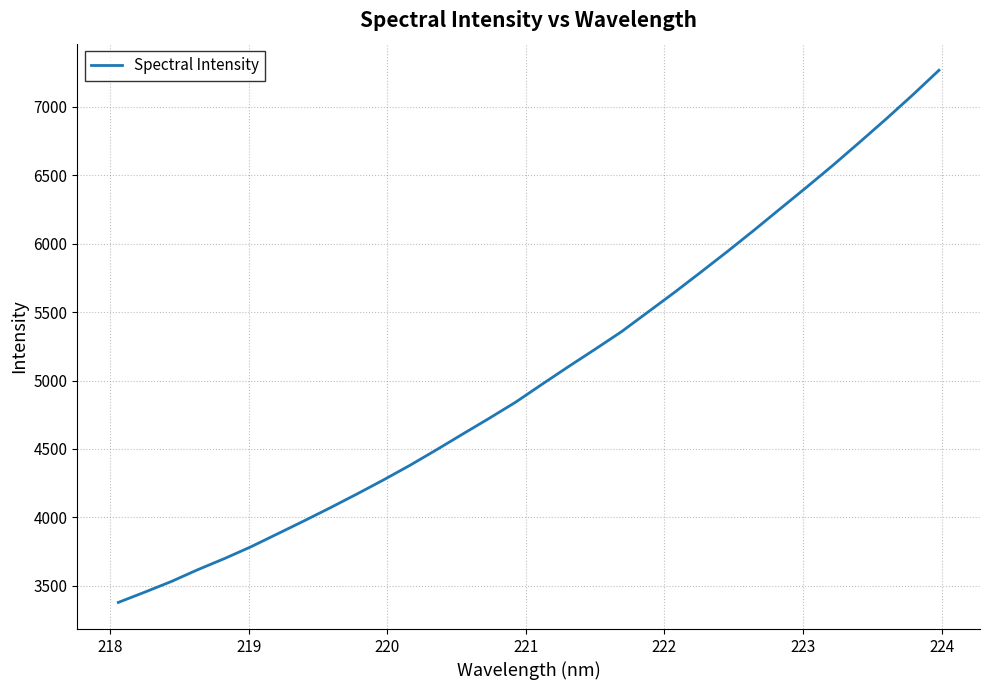

Does the chart have visible grid lines?

Yes